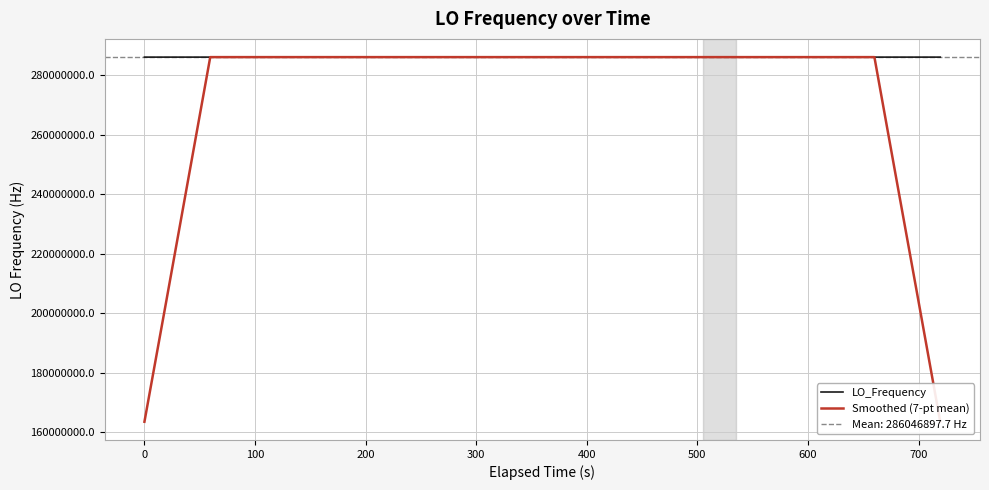

How many times do LO_Frequency and Smoothed (7-pt mean) cross each other?

14